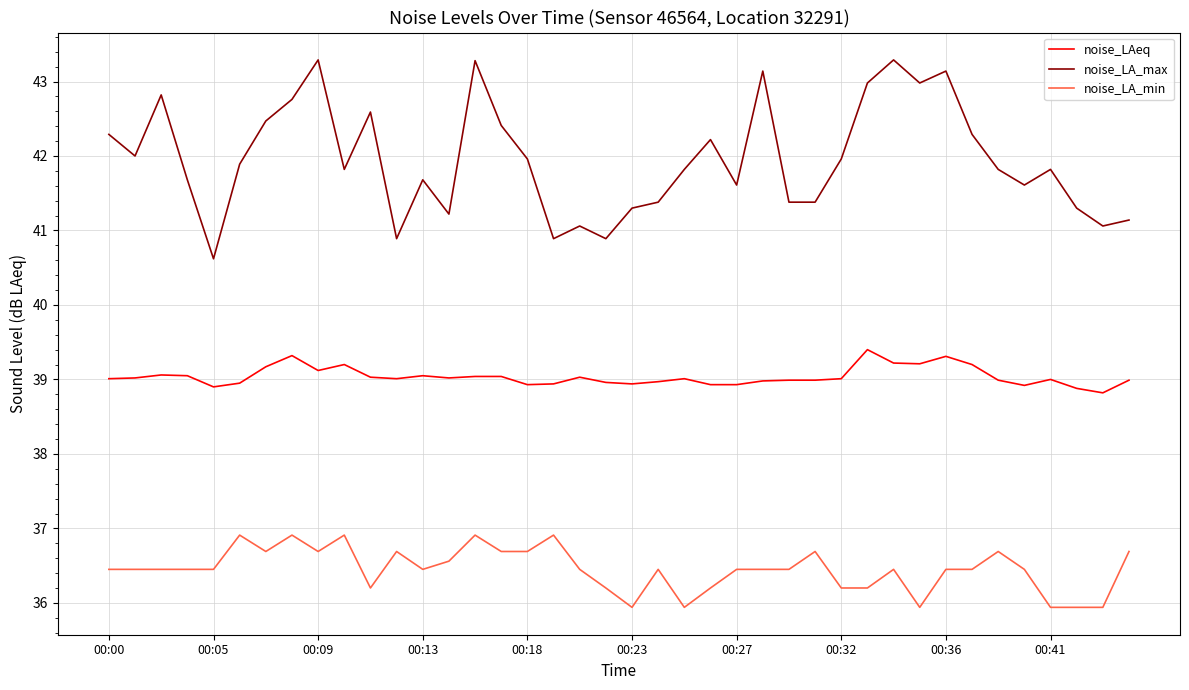

What is the maximum value for noise_LA_min?

36.9